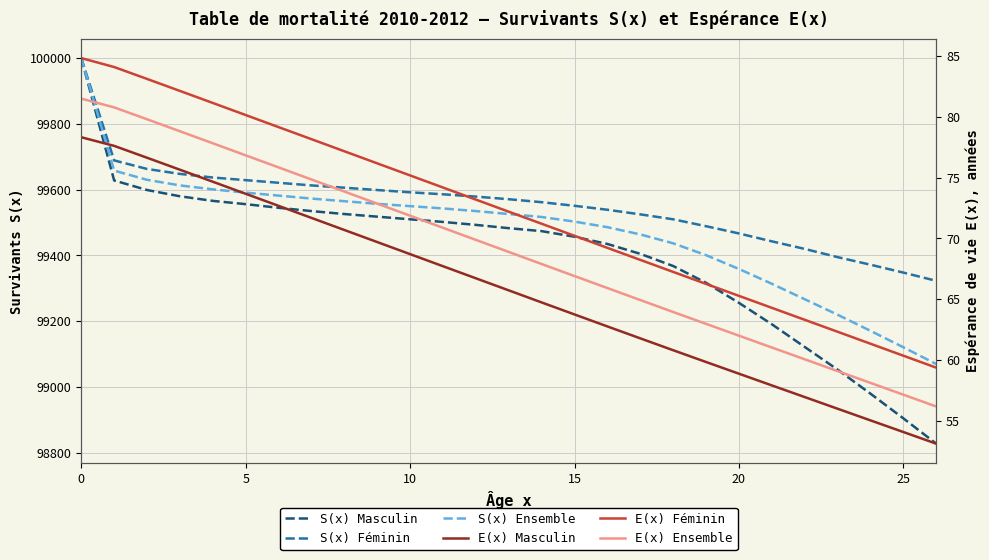

What is the total value across all series at 17?

298588.9